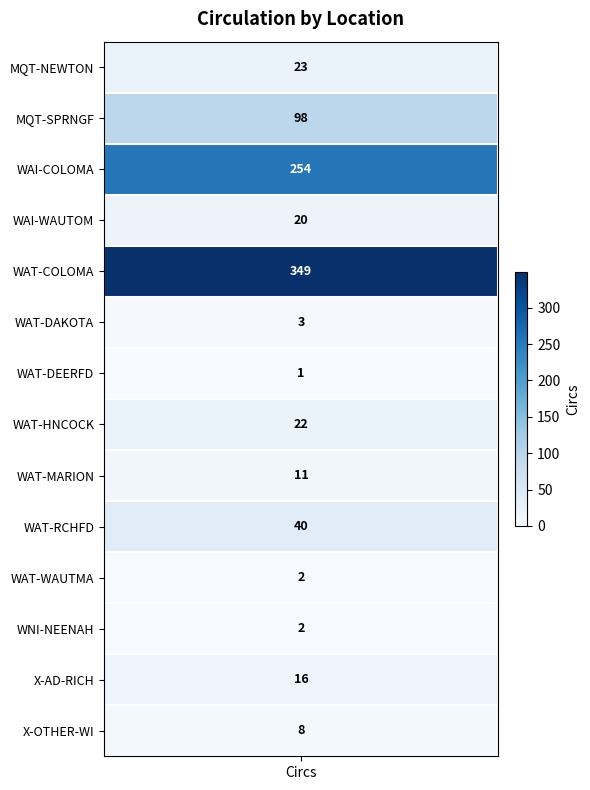

What is the sum of the values at WAT-HNCOCK and WAT-MARION?

33